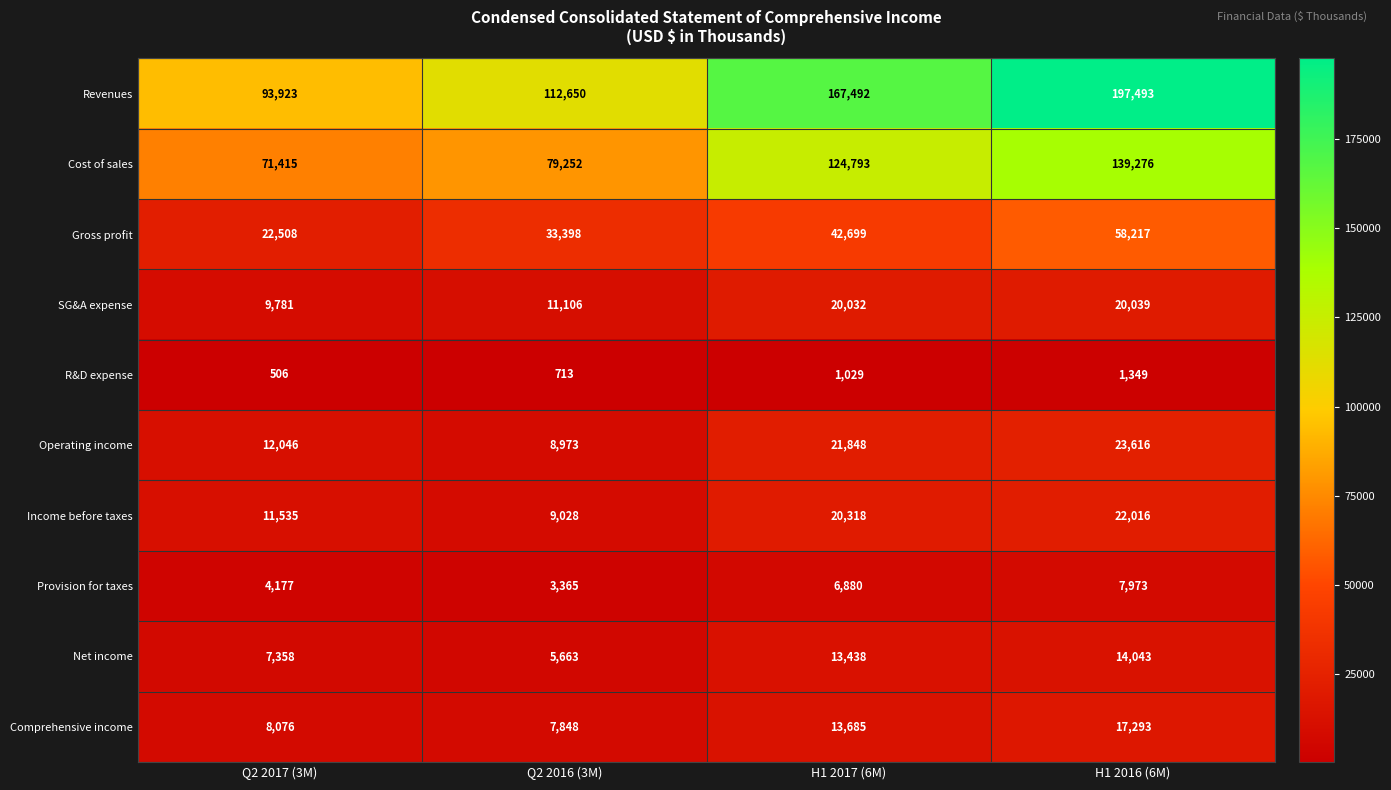

What is the lowest value of the Provision for taxes series?

3365